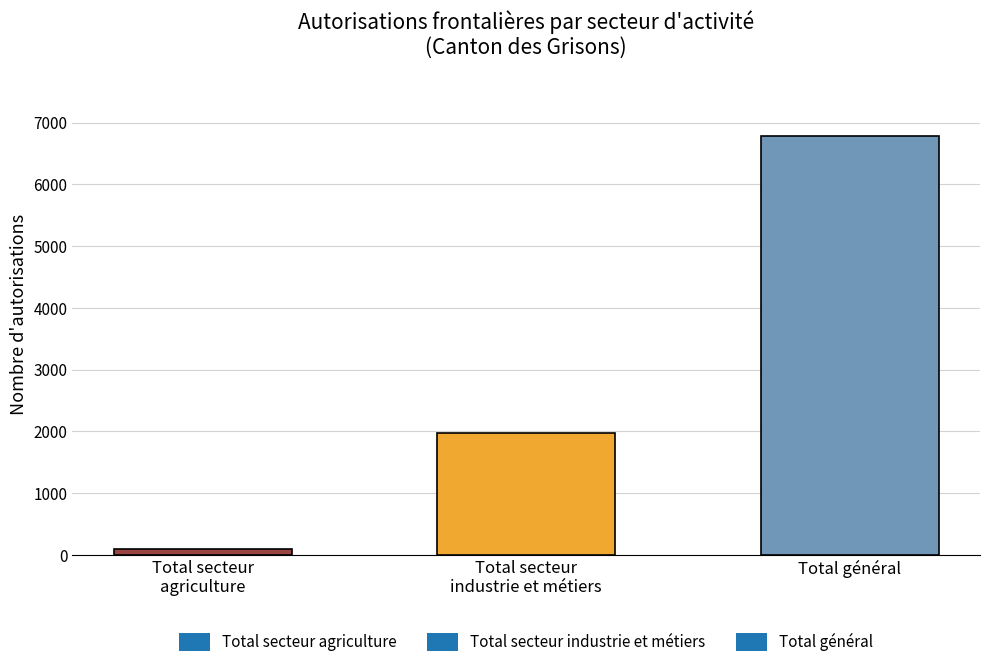

Are the bars horizontal?

No